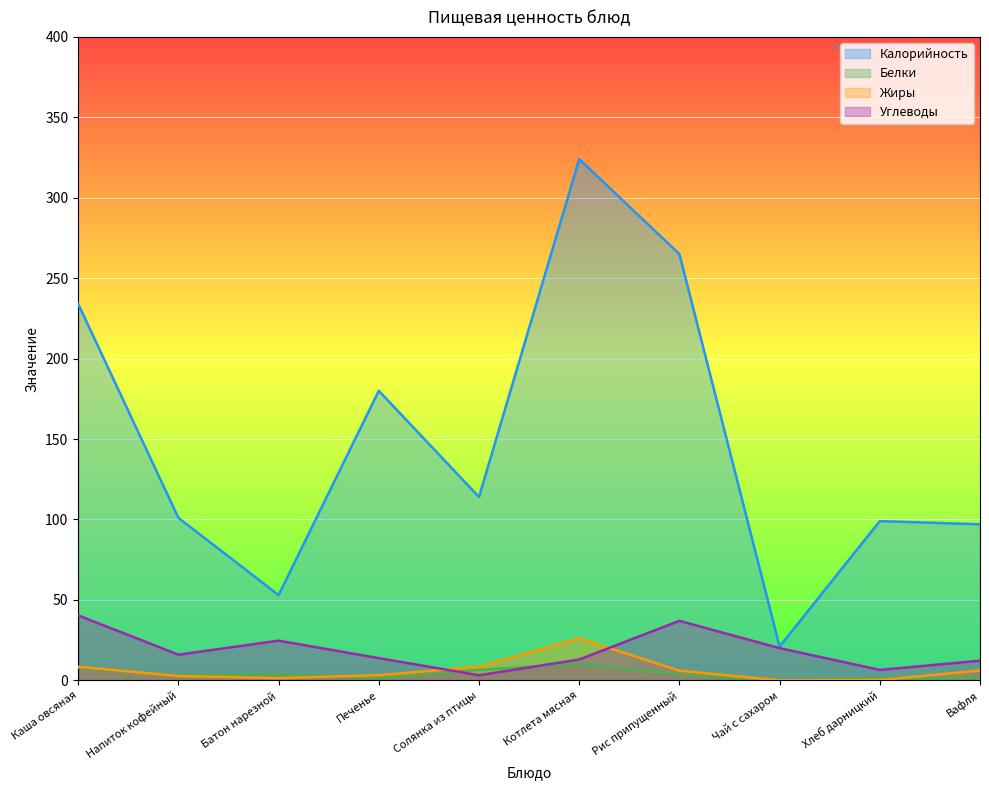

Between Напиток кофейный and Солянка из птицы, which series saw the biggest shift?

Калорийность